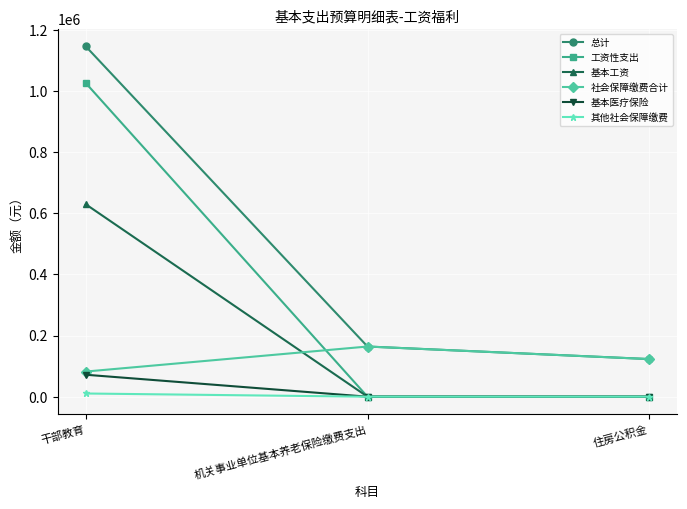

What is the difference between the maximum and minimum values in the 基本工资 series?

629580.0